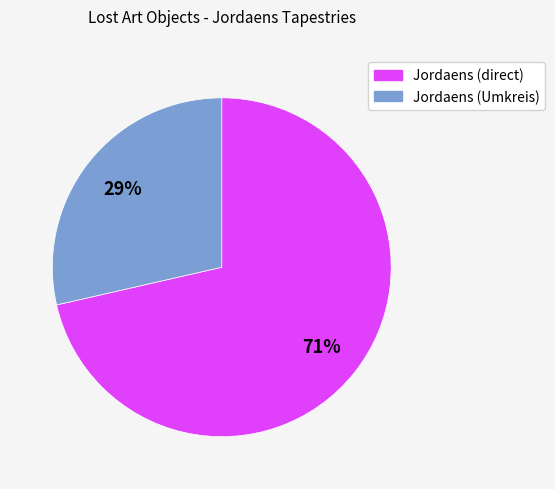

Does any single category account for the majority?

Yes